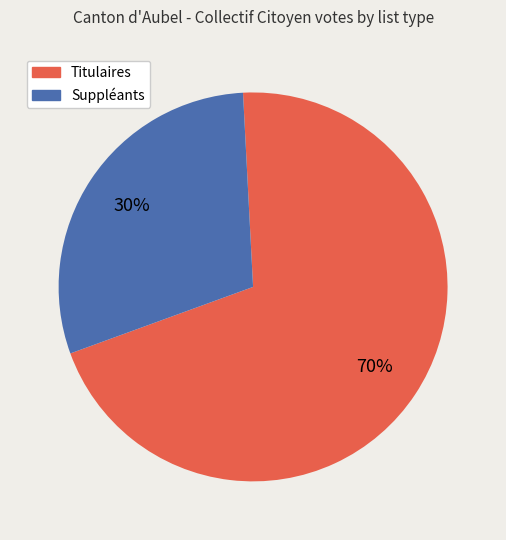

Which category has the biggest portion of the pie?

Titulaires